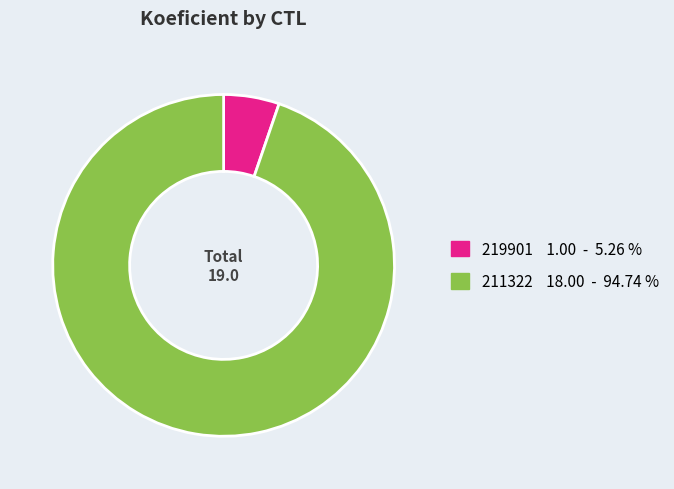

Combined, do 219901 and 211322 account for over 50%?

Yes